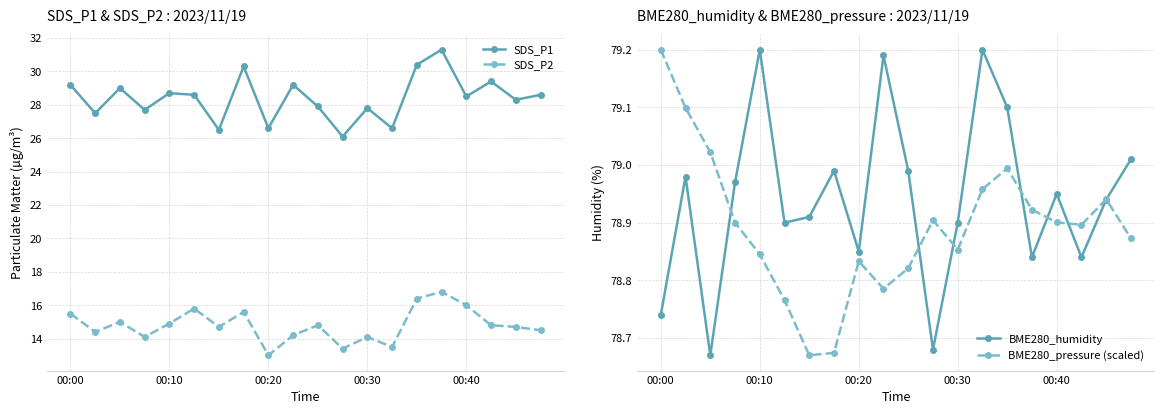

True or false: BME280_humidity has more than 2 interior local peaks.

True